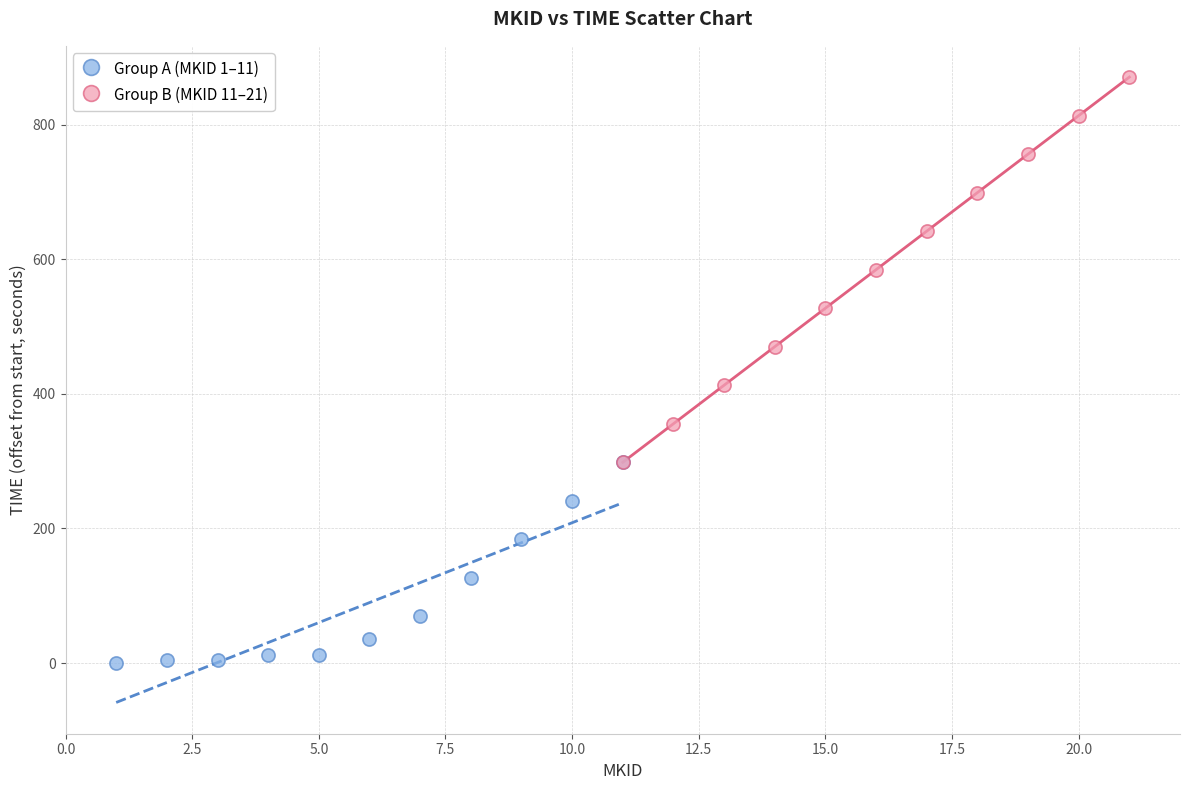

Which series reaches the maximum Y coordinate?

Group B (MKID 11–21)